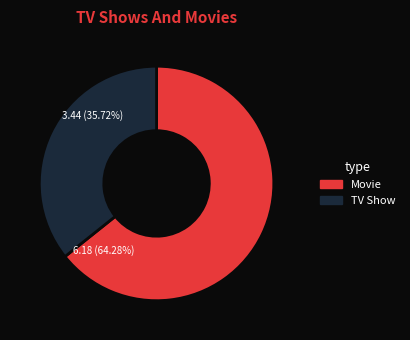

Is there a majority slice in this chart?

Yes